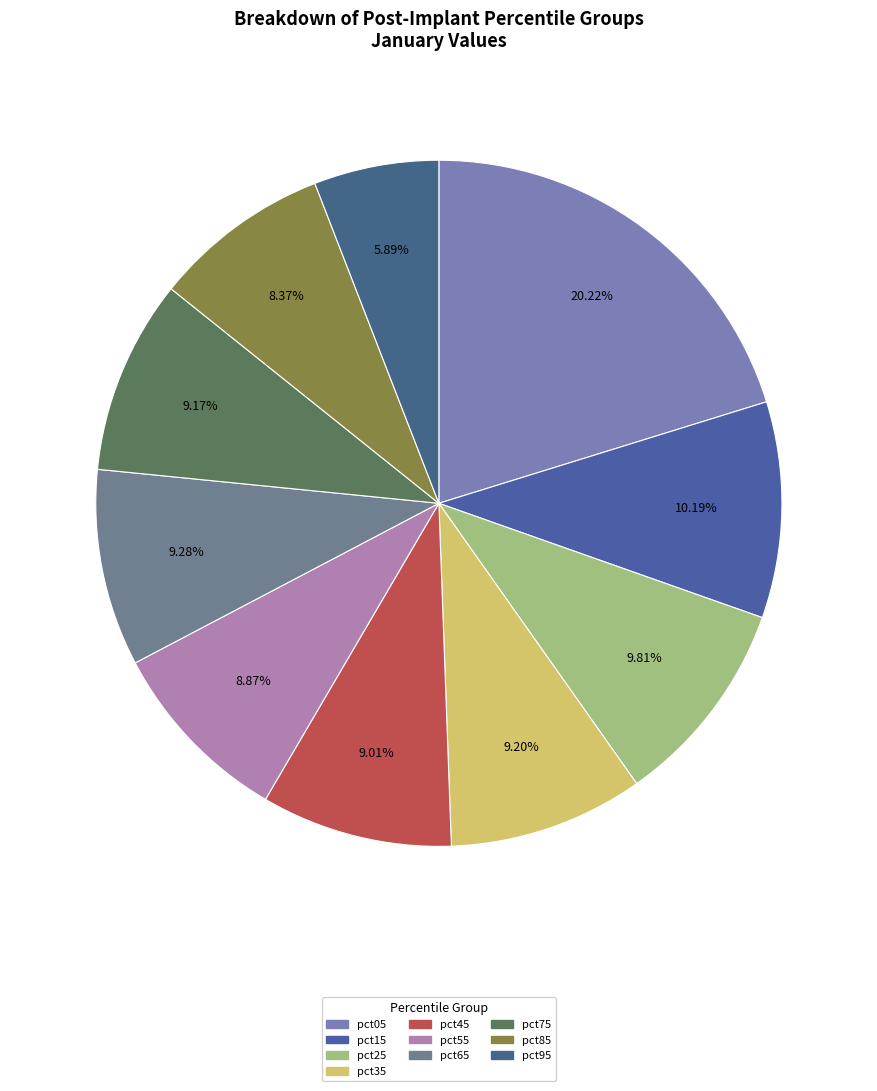

How many segments does this pie chart have?

10